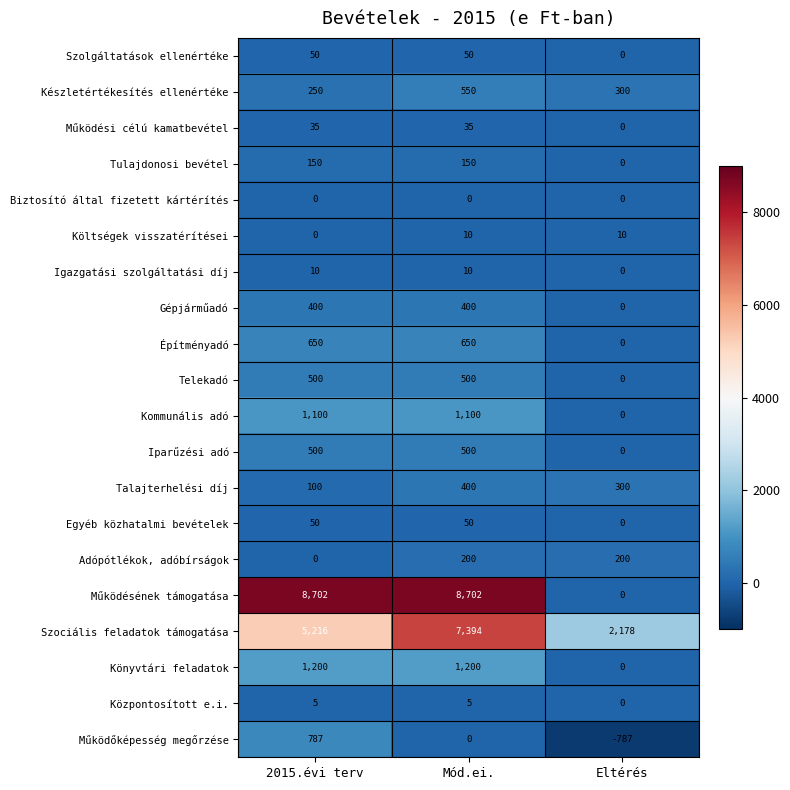

How many Működésének támogatása values are between 0 and 8702?

3